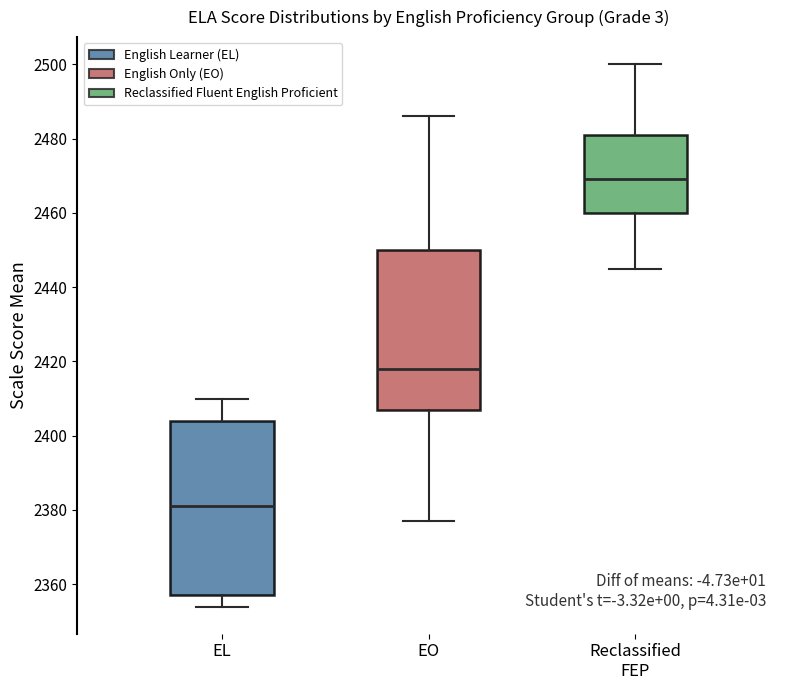

Reading left to right, read every box against the y-axis: the position of its median line, the range the box covers, and the ends of its whiskers. The values are not printed on the chart, so give them approximately, as read against the axis.

EL: median 2382, box 2358 to 2404, whiskers 2354 to 2410
EO: median 2418, box 2408 to 2450, whiskers 2378 to 2486
Reclassified FEP: median 2470, box 2460 to 2482, whiskers 2446 to 2500